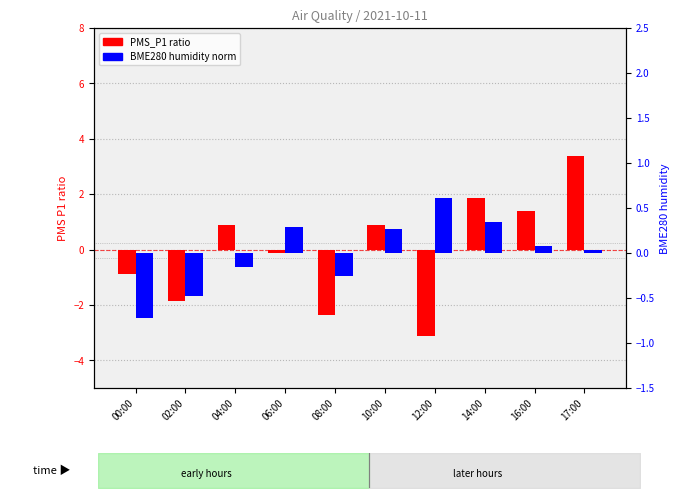

What is the minimum value shown in the chart?

-3.1